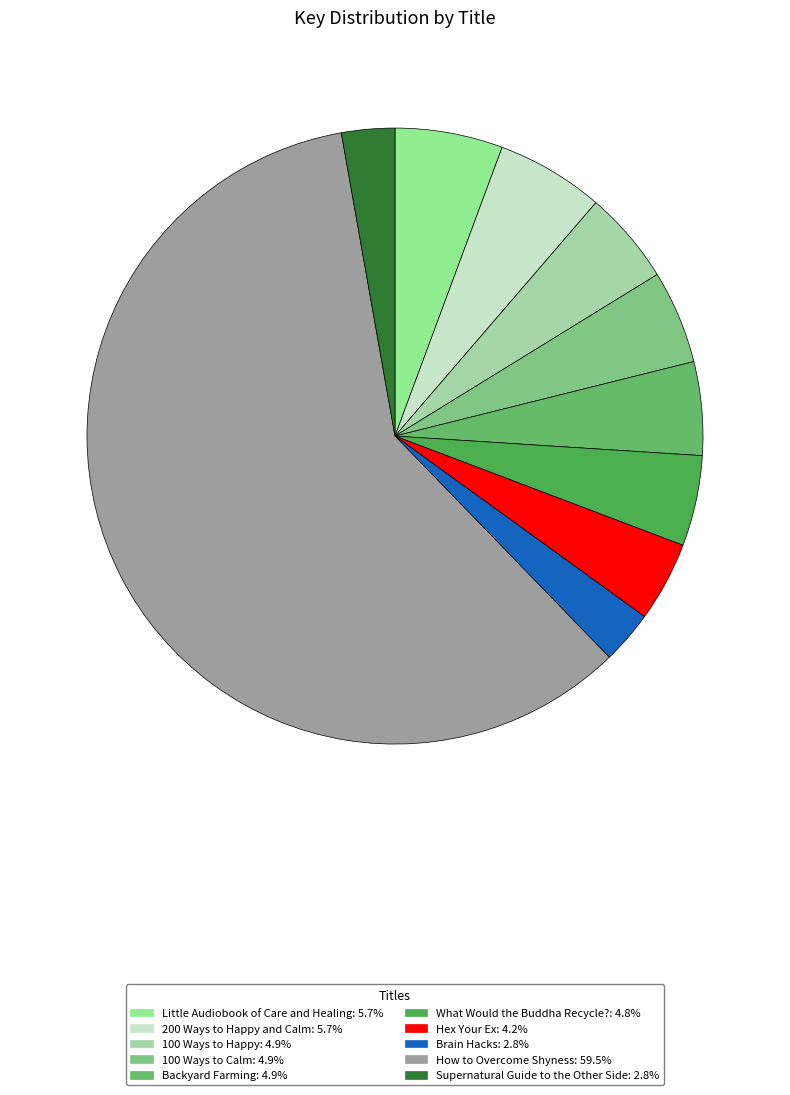

Is Hex Your Ex the majority of the pie?

No